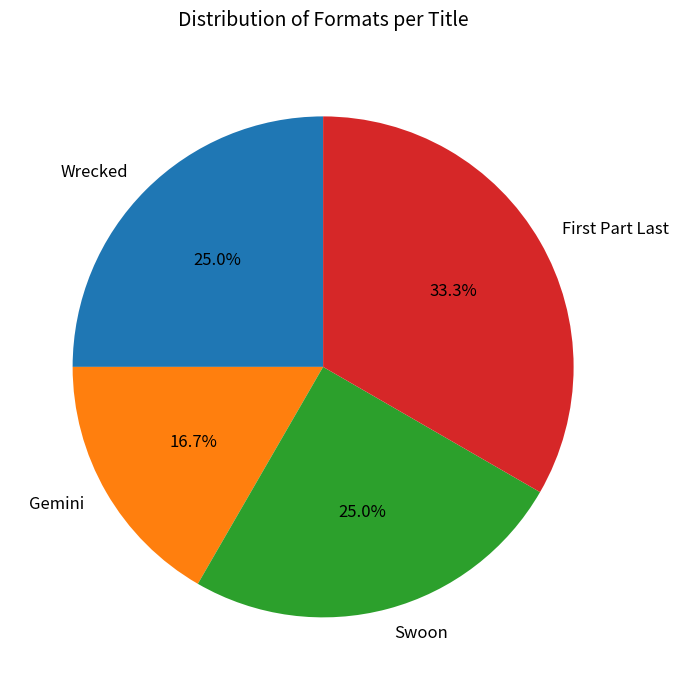

Which slice is the largest?

First Part Last